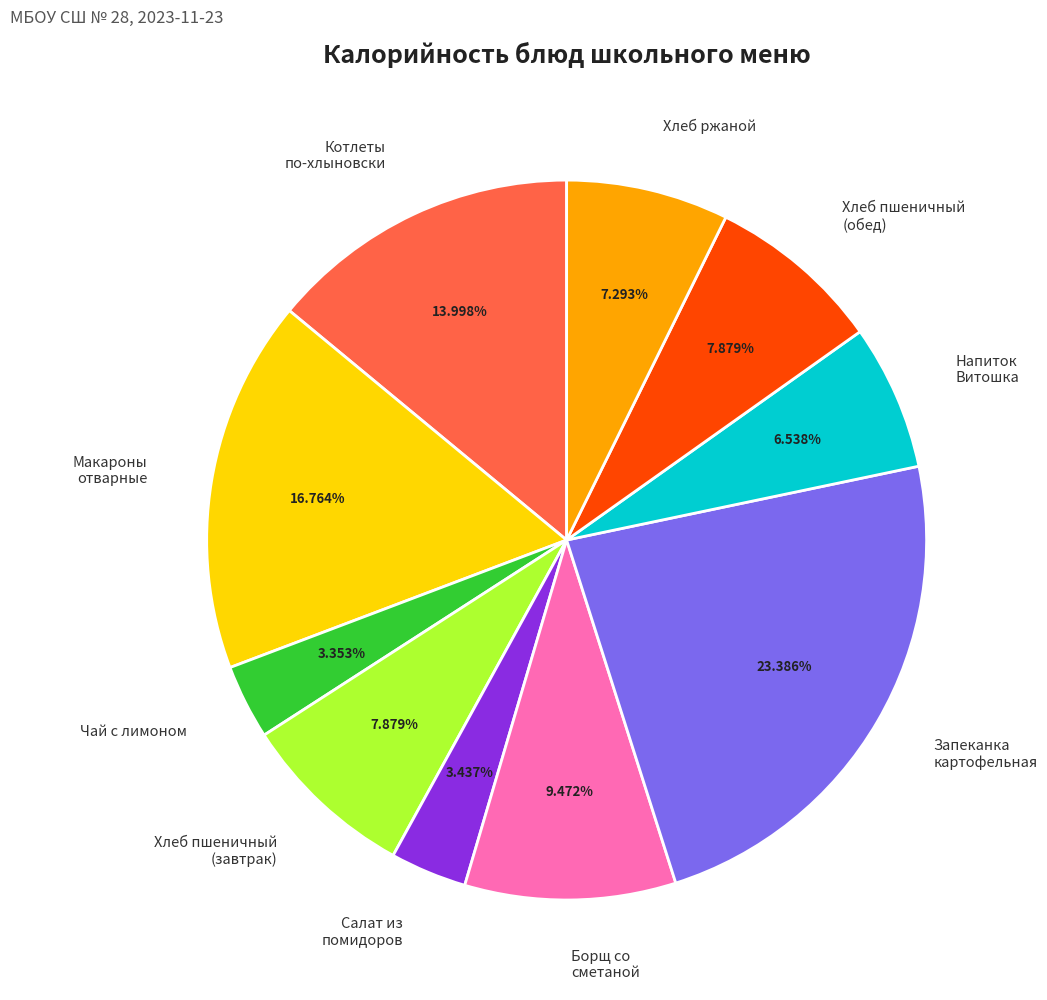

Is the sum of Макароны отварные and Запеканка картофельная greater than half?

No